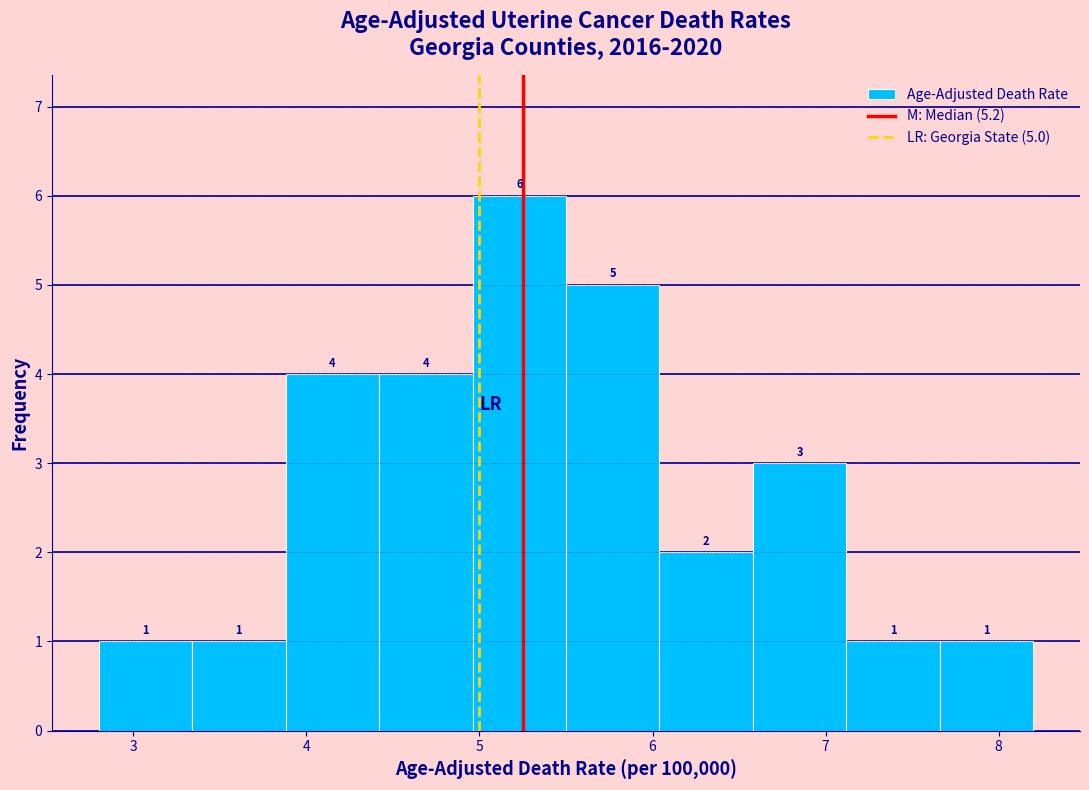

Over which range of the x-axis is the bar tallest?

4.96 to 5.50